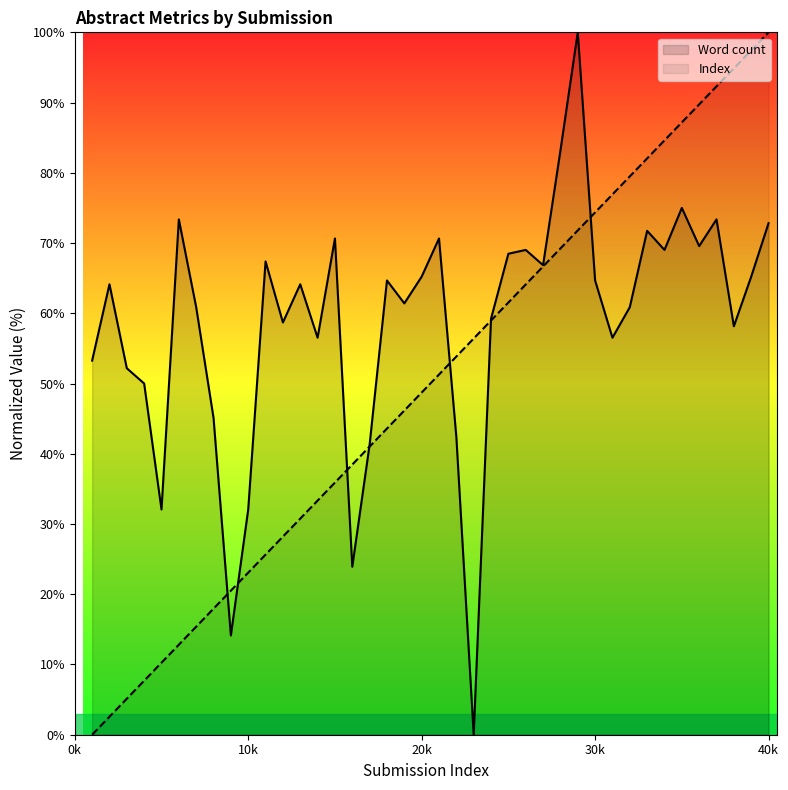

What are all the series names shown in the legend?

Word count, Index